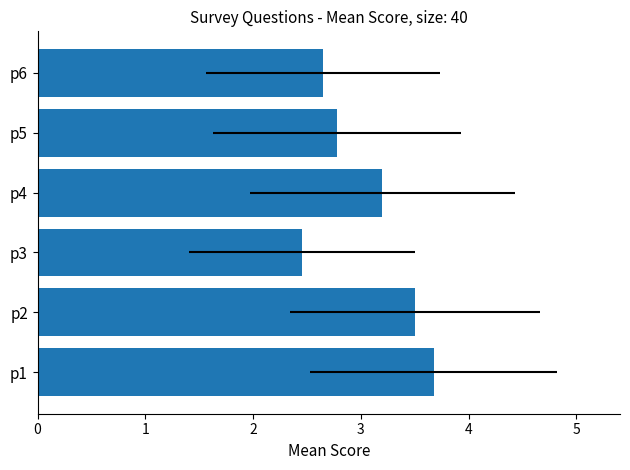

List the labels in order of value, smallest first.

p3, p6, p5, p4, p2, p1